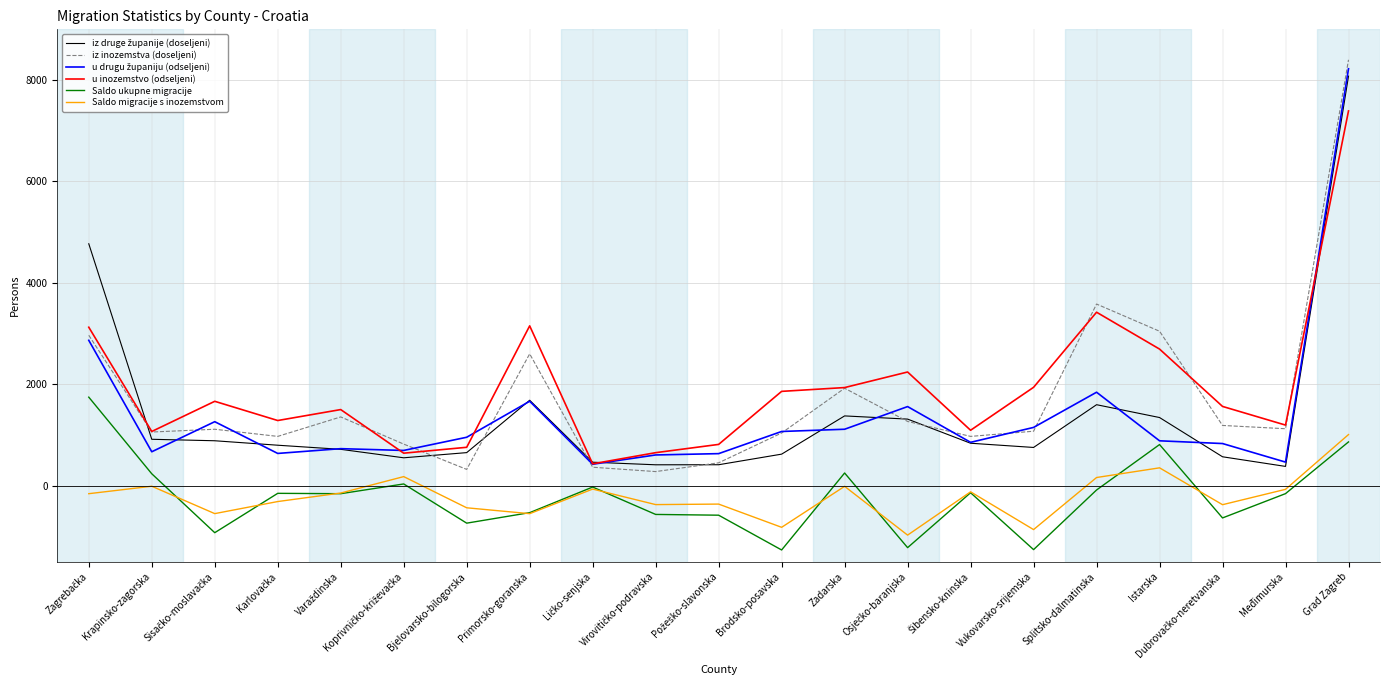

At which category is the sum across all series the highest?

Grad Zagreb